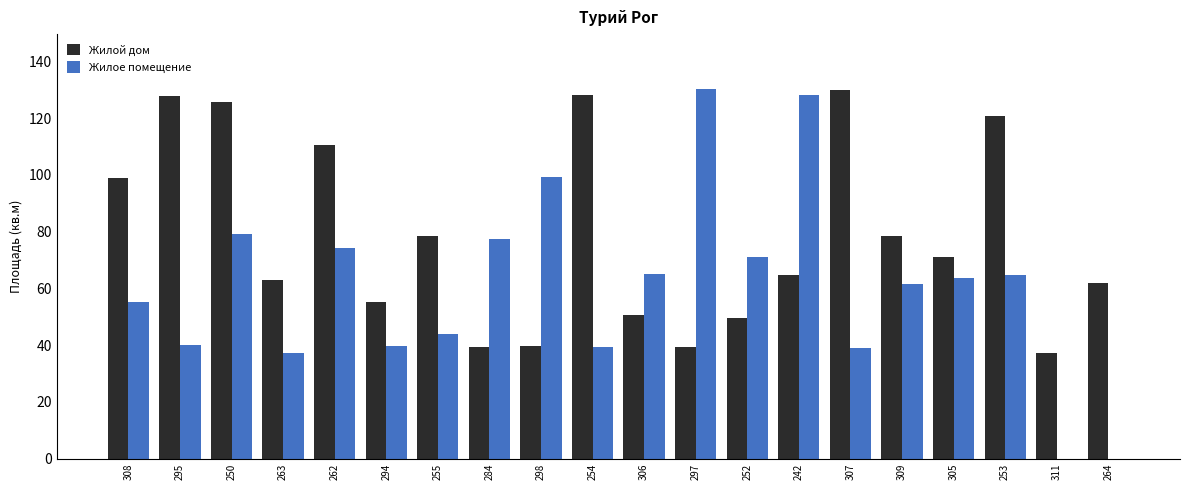

How many groups of bars are there?

20